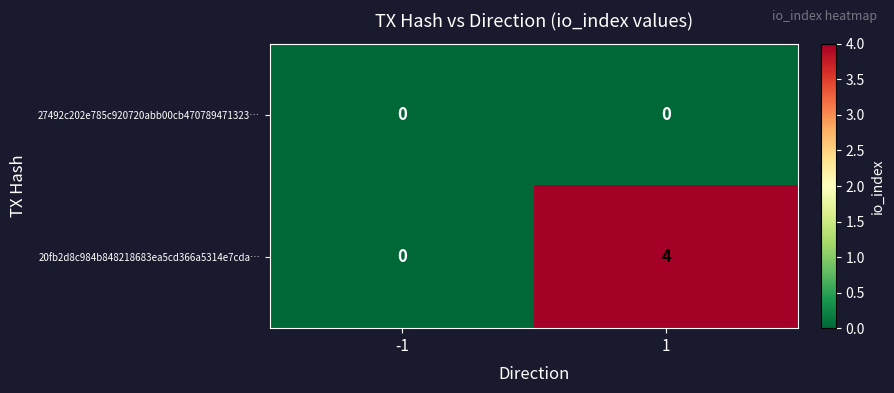

What is the spread (max minus min) of values at 1?

4